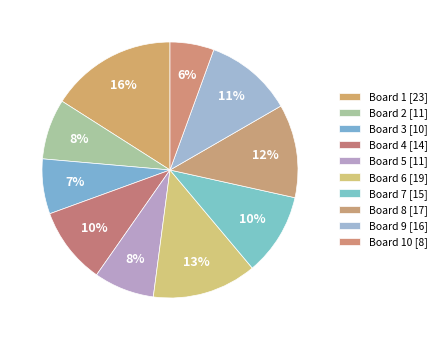

To the nearest percent, what is the difference between the largest and smallest slice percentages?

10%